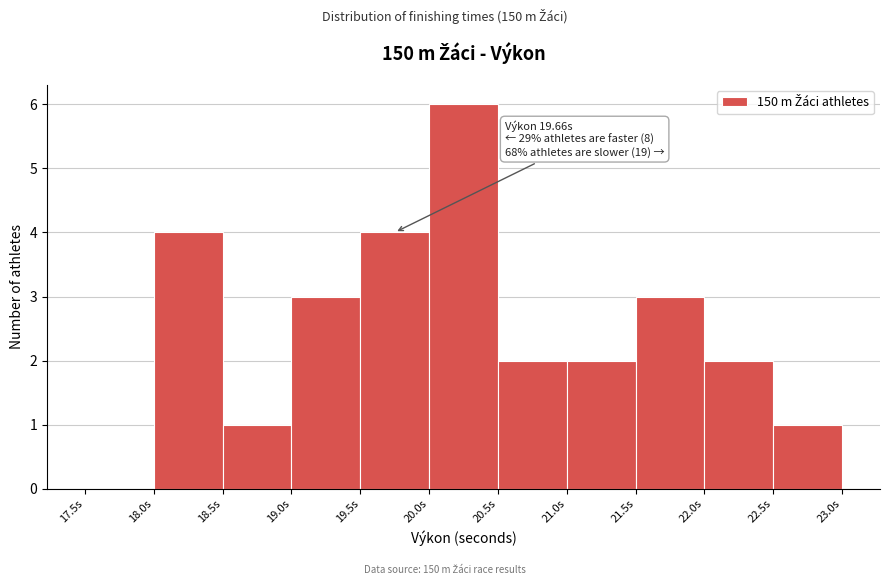

Which range on the x-axis has the tallest bar?

20.0 to 20.5